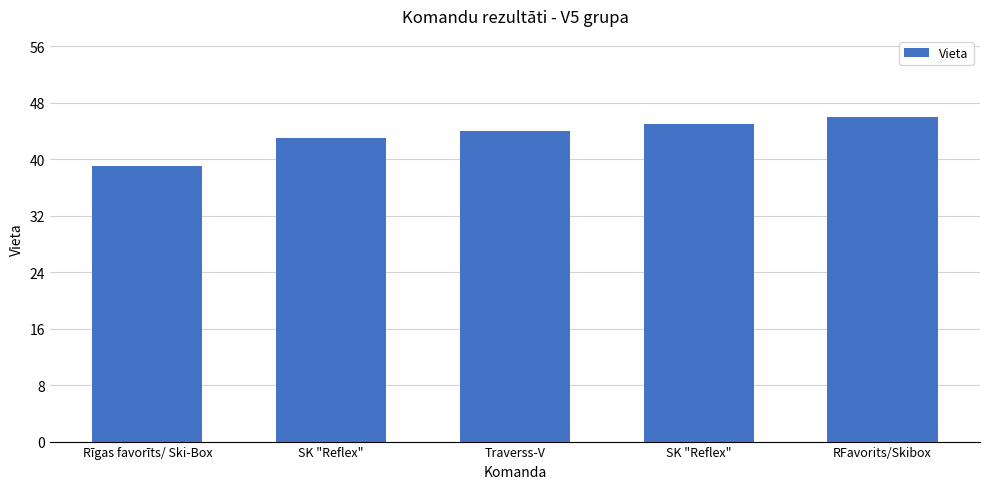

How many distinct data groups are displayed?

1